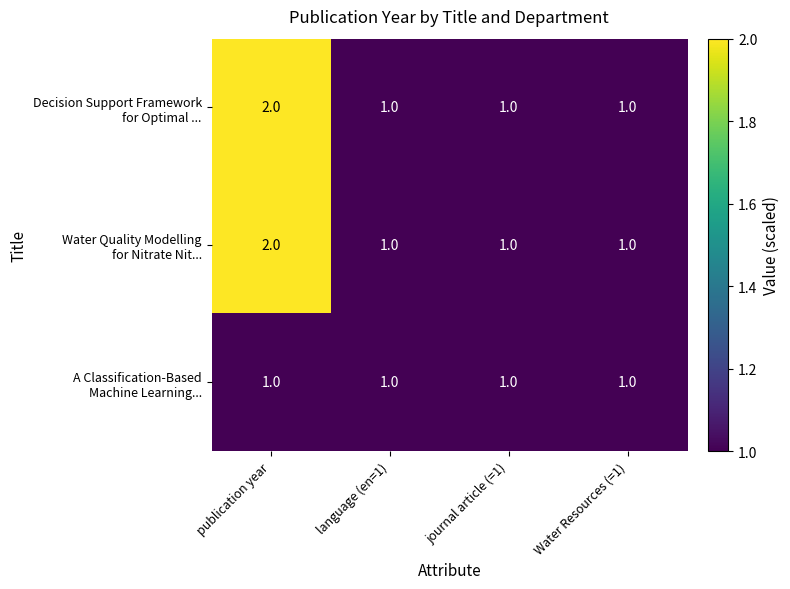

What is the total value across all series at Water Resources (=1)?

3